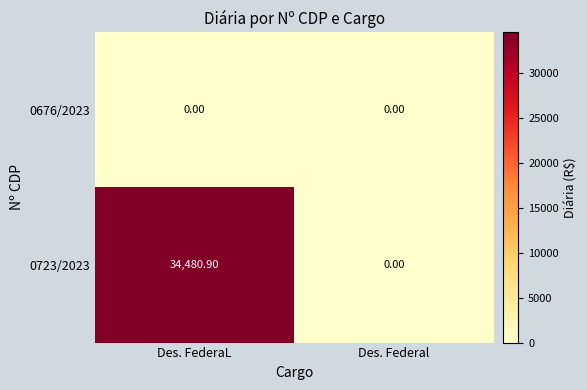

At which category is the sum across all series the highest?

Des. FederaL